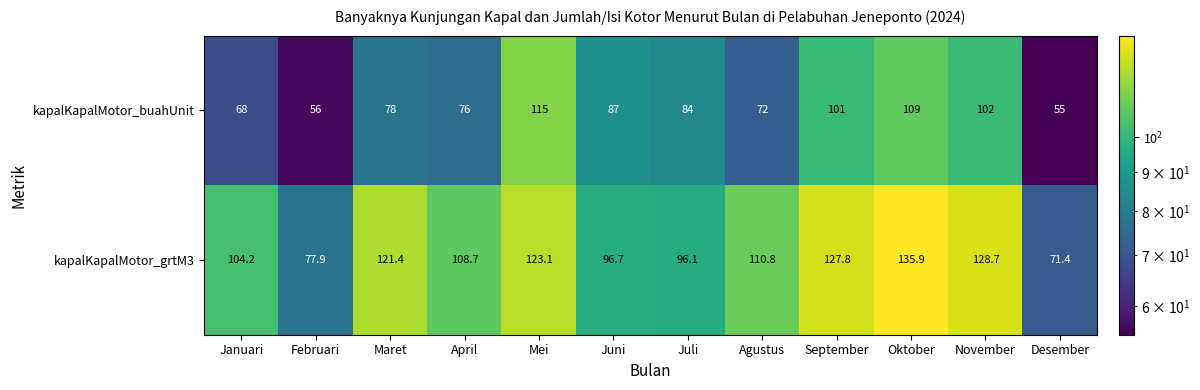

True or false: kapalKapalMotor_grtM3 has a value of 21.9 at April.

False